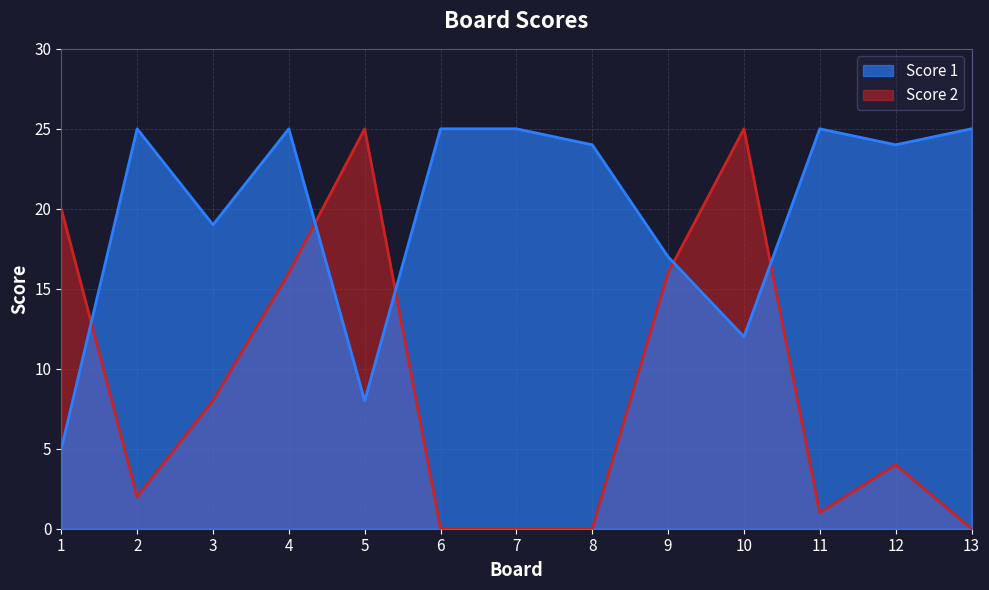

Between 3 and 5, which series saw the biggest shift?

Score 2